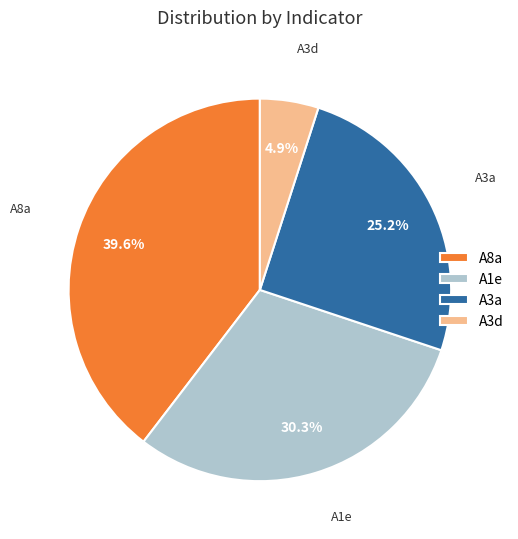

Which slice is the smallest?

A3d